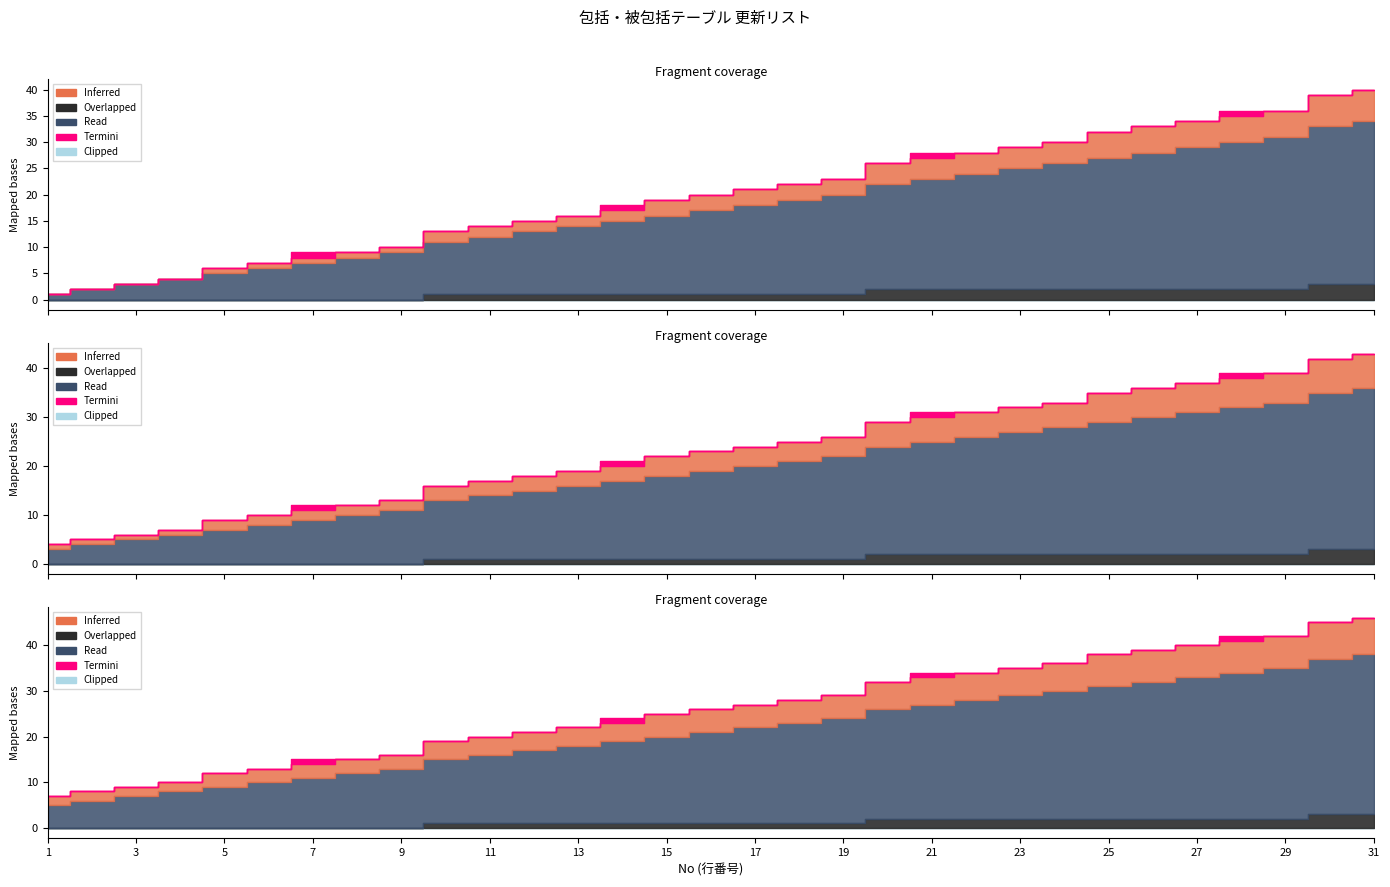

True or false: Read and Termini cross at least once.

False